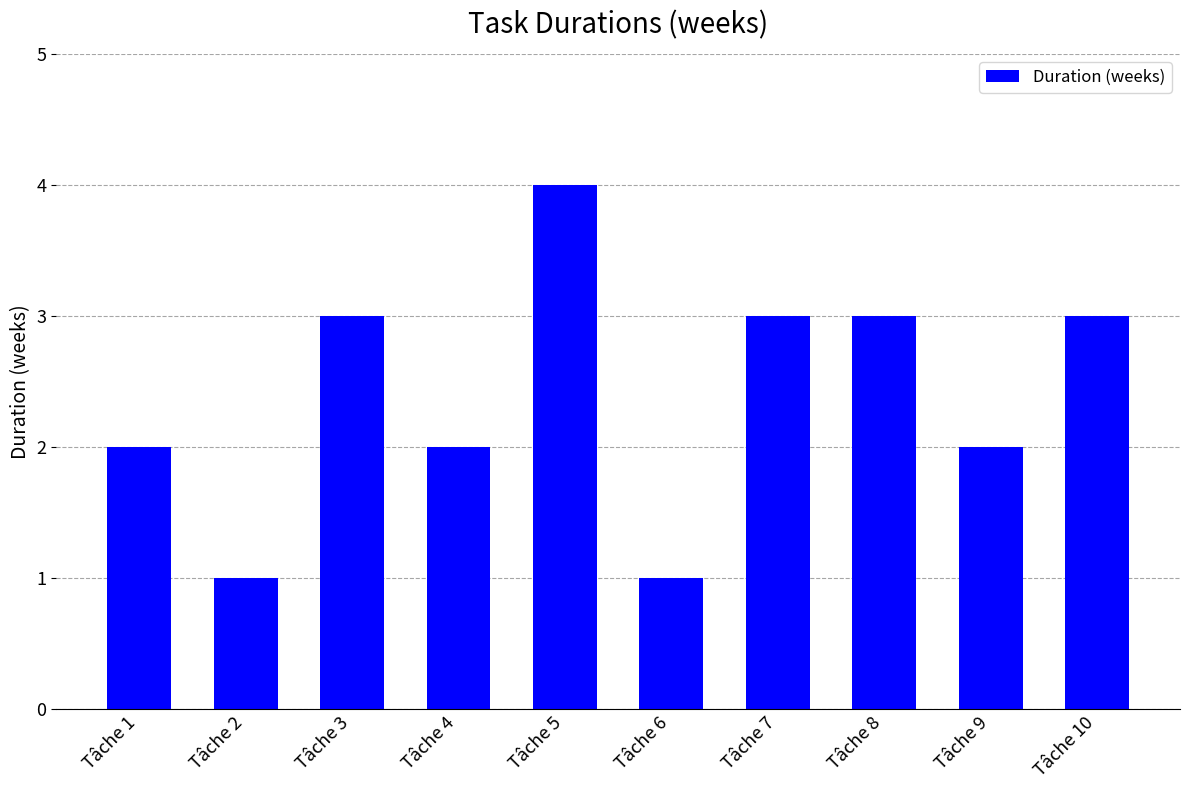

Reading right to left, list all the values displayed in this chart.

Tâche 10=3	Tâche 9=2	Tâche 8=3	Tâche 7=3	Tâche 6=1	Tâche 5=4	Tâche 4=2	Tâche 3=3	Tâche 2=1	Tâche 1=2